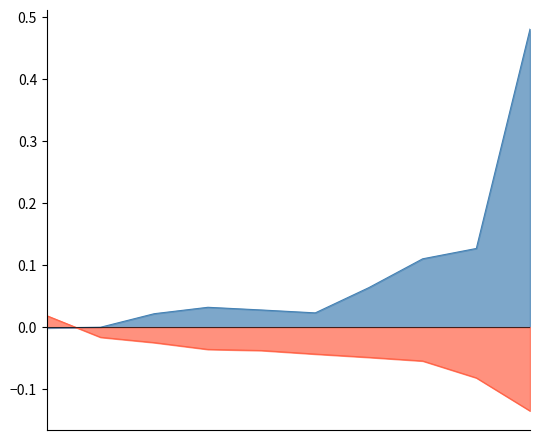

Which category has the lowest value across all series?

pct05